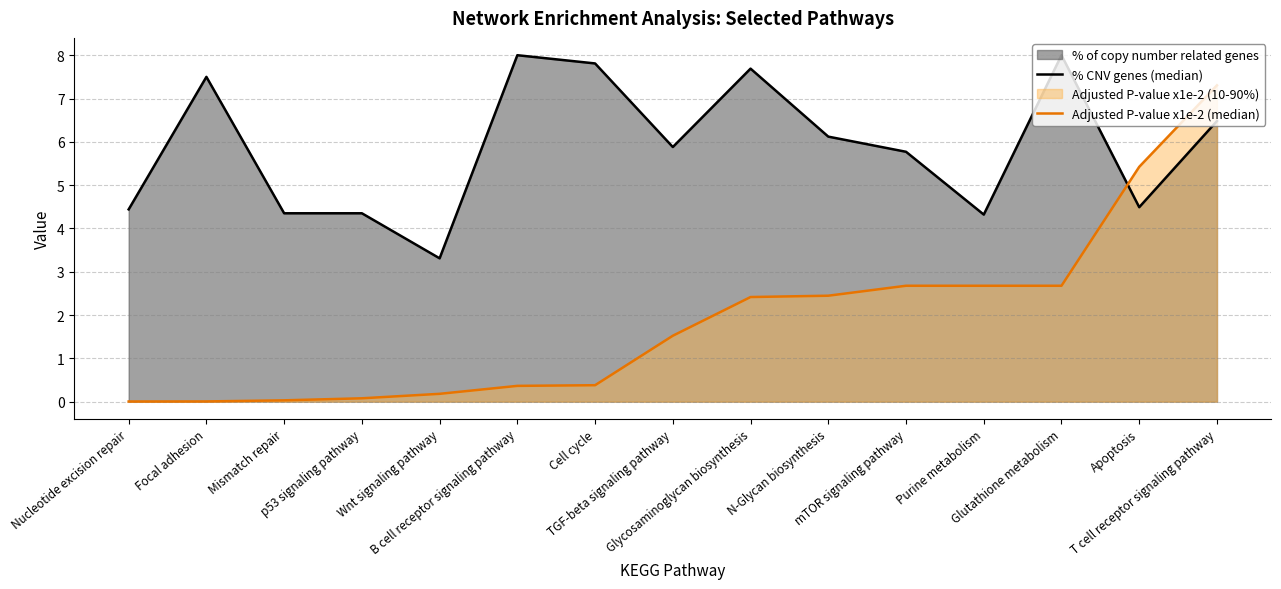

Which series has the largest total across all categories?

% CNV genes (median)